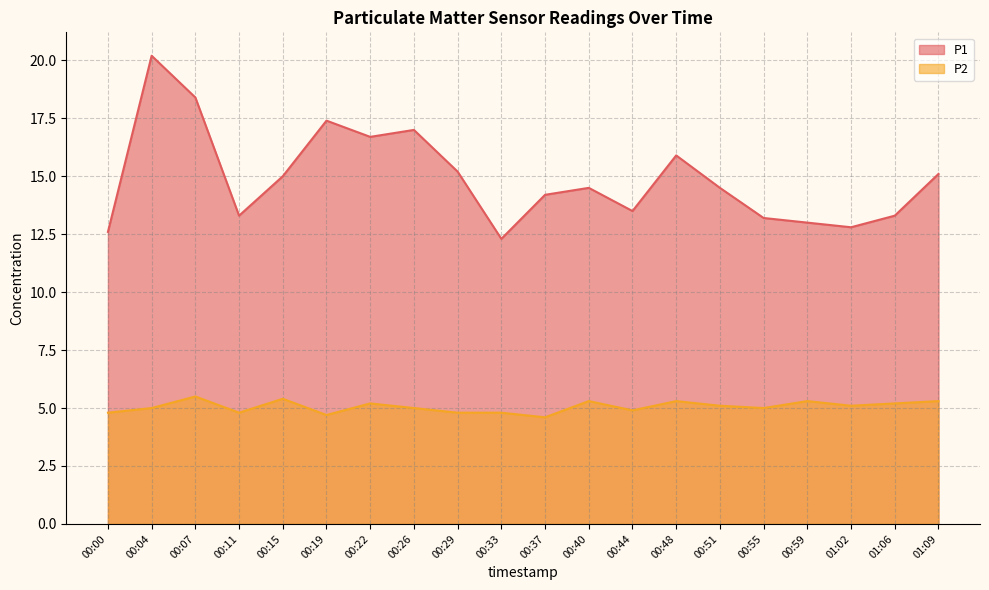

Reading right to left, transcribe all the data shown in this chart.

P1: 15.1	13.3	12.8	13.0	13.2	14.5	15.9	13.5	14.5	14.2	12.3	15.2	17.0	16.7	17.4	15.0	13.3	18.4	20.2	12.6
P2: 5.3	5.2	5.1	5.3	5.0	5.1	5.3	4.9	5.3	4.6	4.8	4.8	5.0	5.2	4.7	5.4	4.8	5.5	5.0	4.8